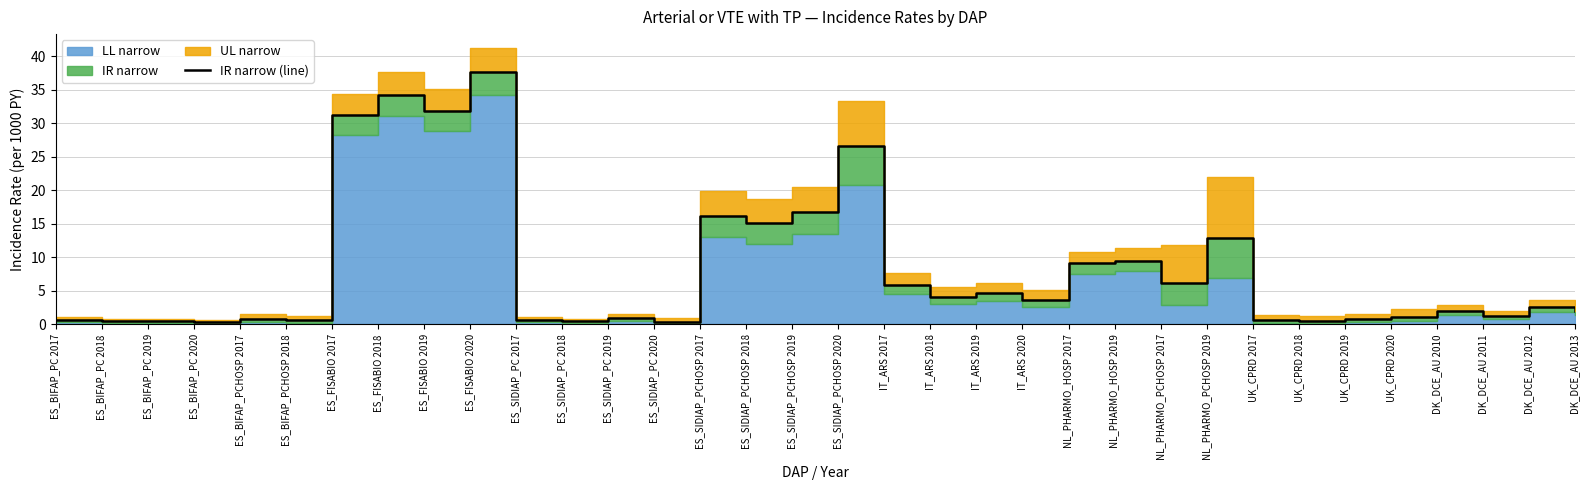

List the labels in order of value, largest first.

ES_FISABIO 2020, ES_FISABIO 2018, ES_FISABIO 2019, ES_FISABIO 2017, ES_SIDIAP_PCHOSP 2020, ES_SIDIAP_PCHOSP 2019, ES_SIDIAP_PCHOSP 2017, ES_SIDIAP_PCHOSP 2018, NL_PHARMO_PCHOSP 2019, NL_PHARMO_HOSP 2019, NL_PHARMO_HOSP 2017, NL_PHARMO_PCHOSP 2017, IT_ARS 2017, IT_ARS 2019, IT_ARS 2018, IT_ARS 2020, DK_DCE_AU 2012, DK_DCE_AU 2010, DK_DCE_AU 2013, DK_DCE_AU 2011, UK_CPRD 2020, ES_SIDIAP_PC 2019, ES_BIFAP_PCHOSP 2017, UK_CPRD 2019, UK_CPRD 2017, ES_BIFAP_PC 2017, ES_SIDIAP_PC 2017, ES_BIFAP_PCHOSP 2018, UK_CPRD 2018, ES_BIFAP_PC 2018, ES_SIDIAP_PC 2018, ES_BIFAP_PC 2019, ES_BIFAP_PC 2020, ES_SIDIAP_PC 2020